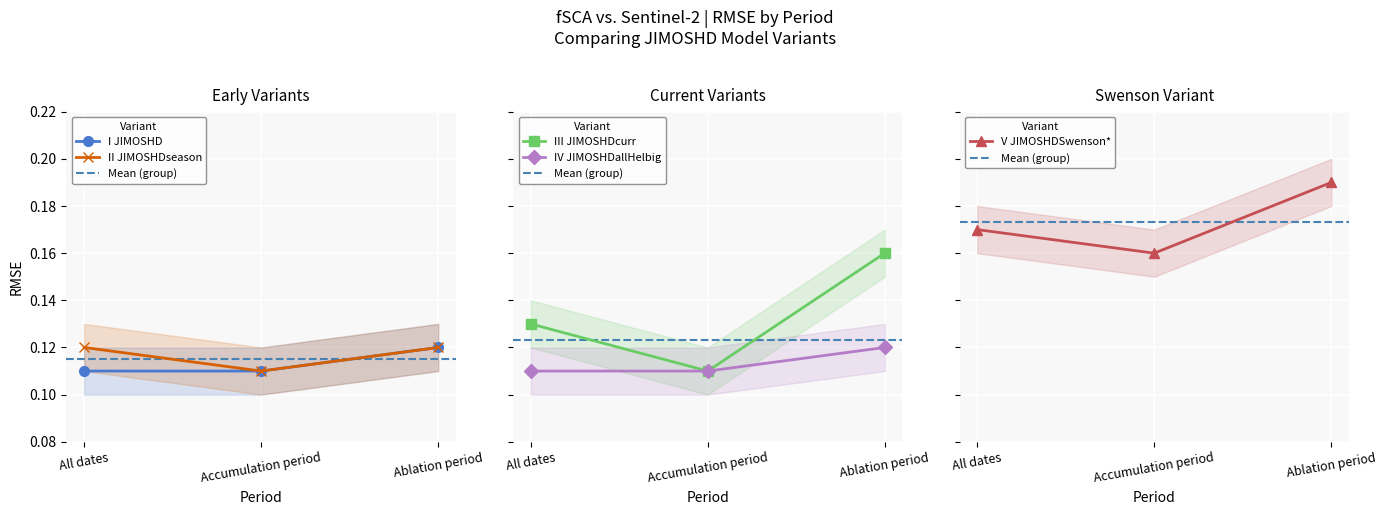

At how many categories does at least one series exceed 0?

3